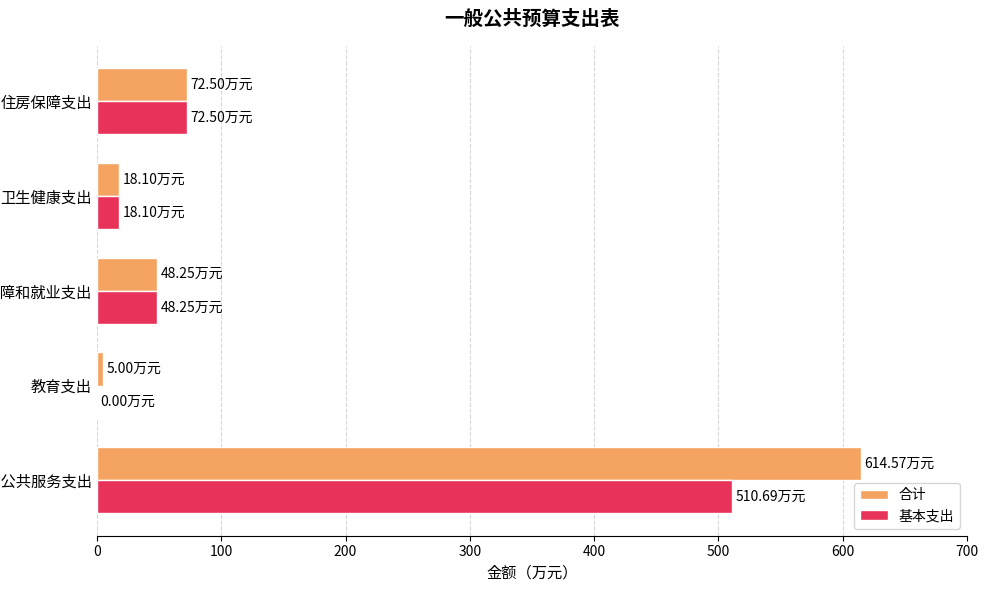

Is the value of 合计 at 社会保障和就业支出 greater than the value of 基本支出 at 卫生健康支出?

Yes